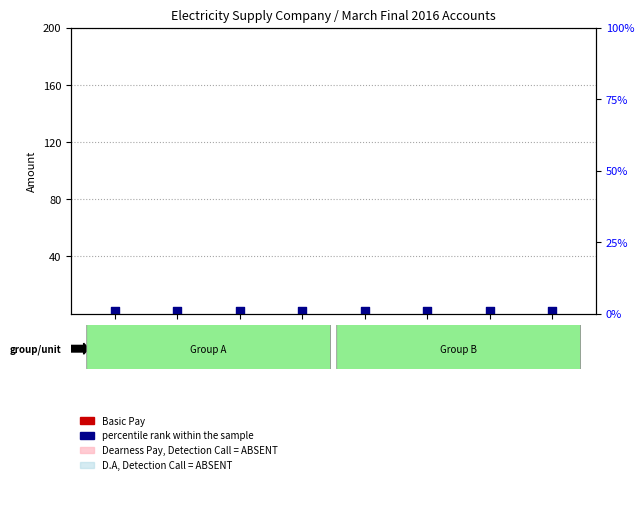

Is the value of Total Salary at Unit-8 greater than the value of D.A at Unit-2?

No